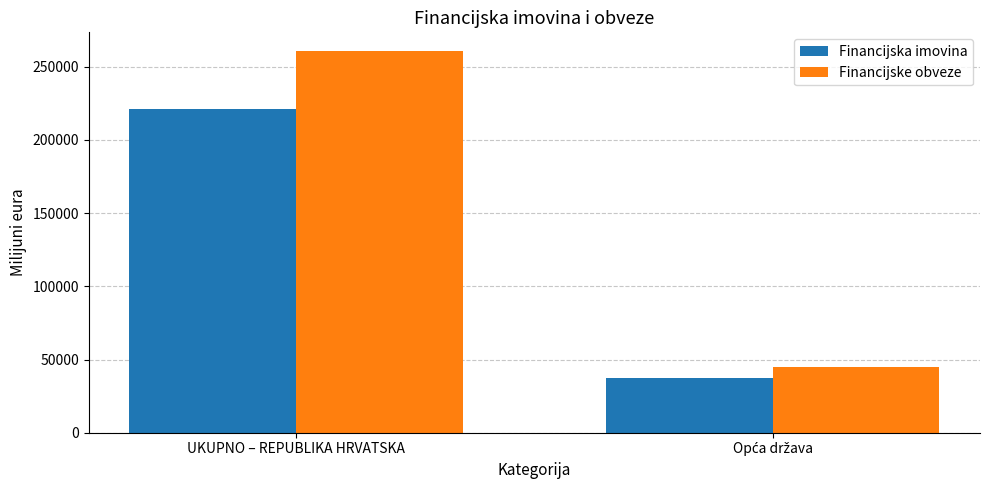

What is the value of the Financijska imovina bar at the 2nd from the left?

37320.0